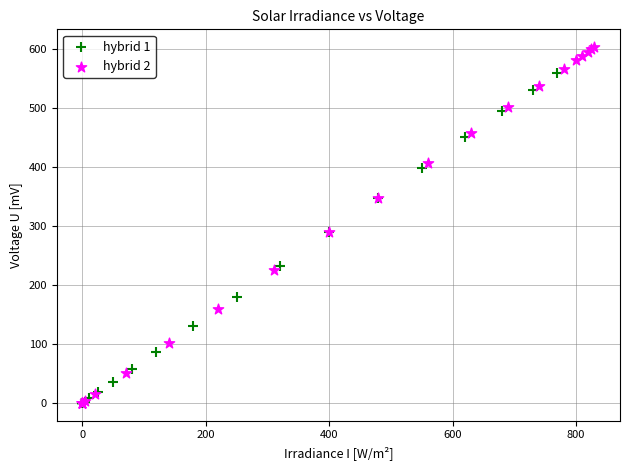

Which series reaches the maximum Y coordinate?

hybrid 2